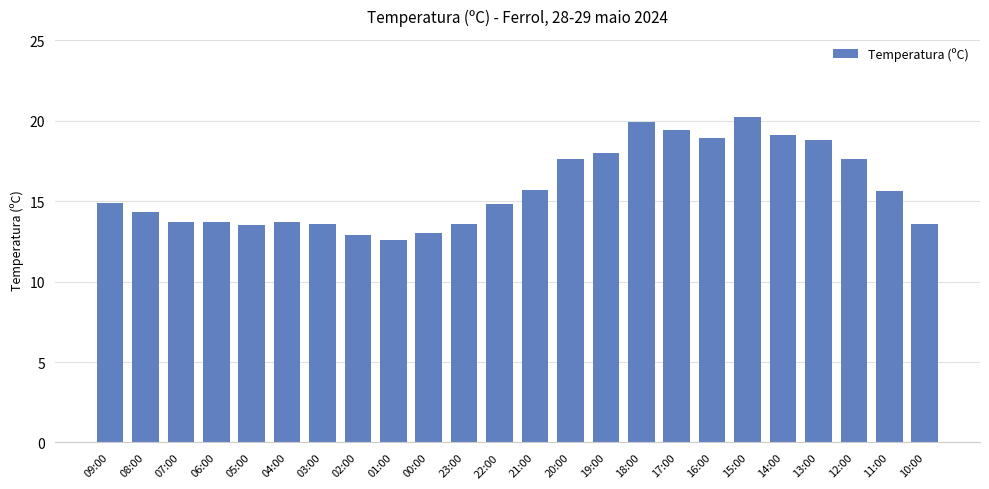

Does the chart contain any negative values?

No